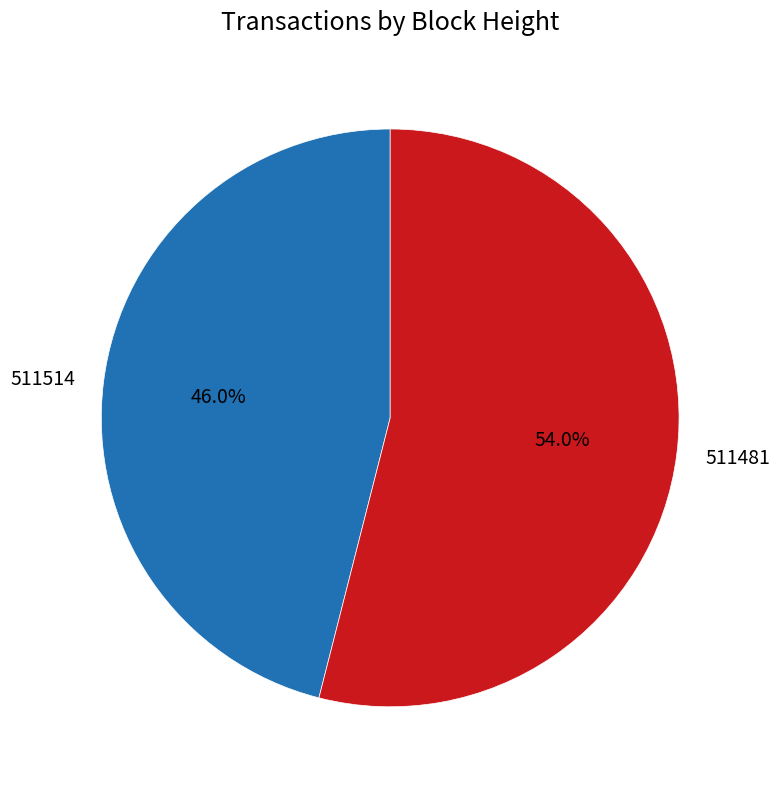

To the nearest percent, what is the average slice percentage?

50%